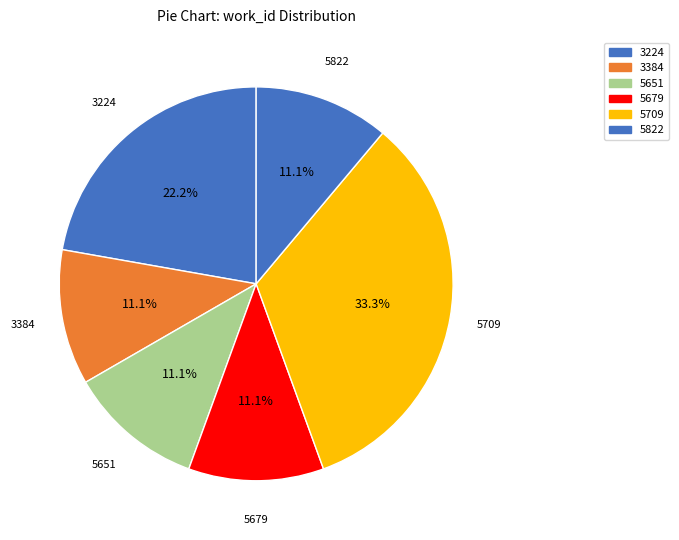

How many segments does this pie chart have?

6